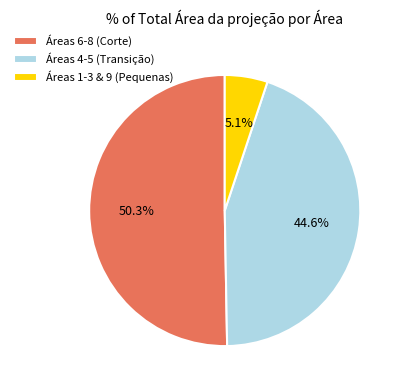

Approximately how many times larger is the value at Áreas 6-8 (Corte) compared to Áreas 1-3 & 9 (Pequenas)?

9.9